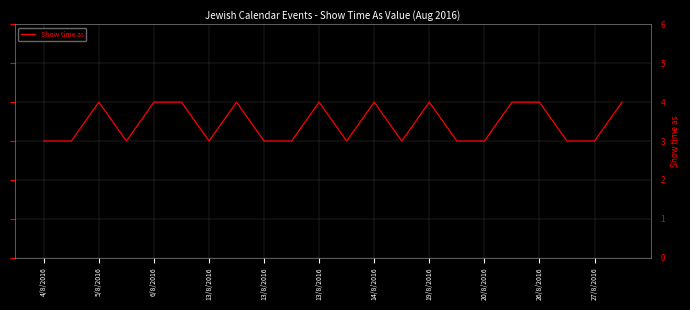

What is the maximum value shown in the chart?

4